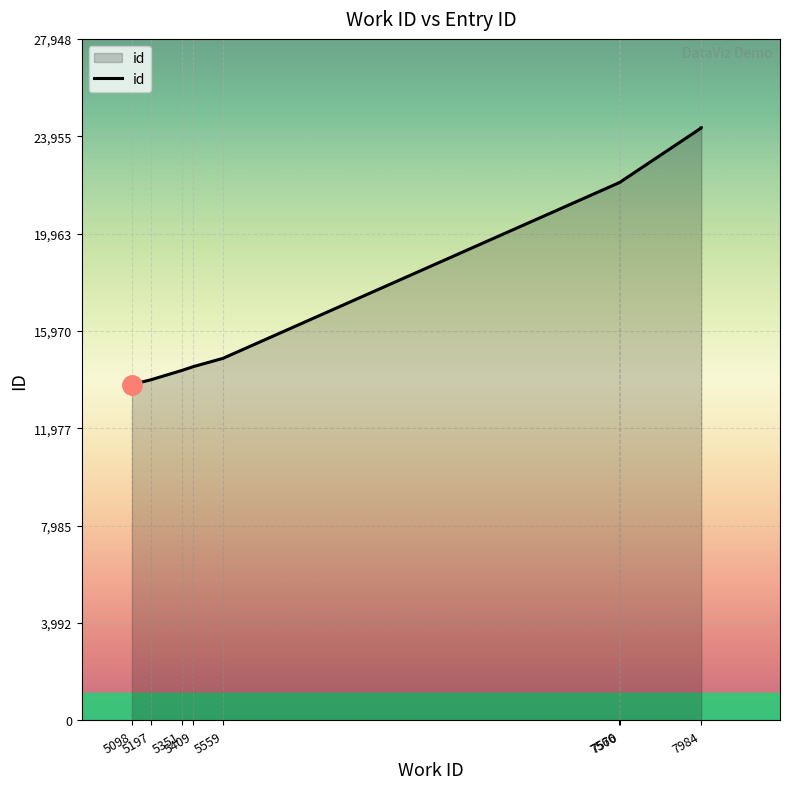

What is the difference between the values at 5559 and 5197?

871